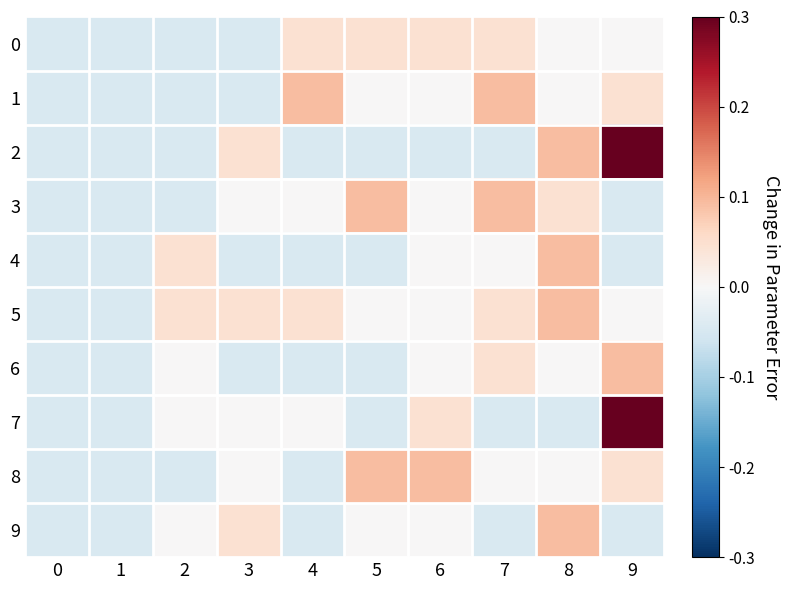

Which has a higher value, 4 or 8?

4